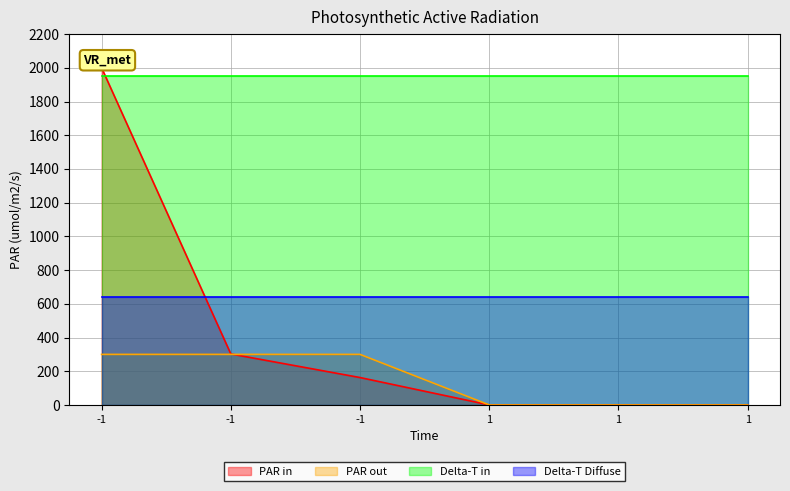

True or false: io_index has a value of 474.1 at -1.

False